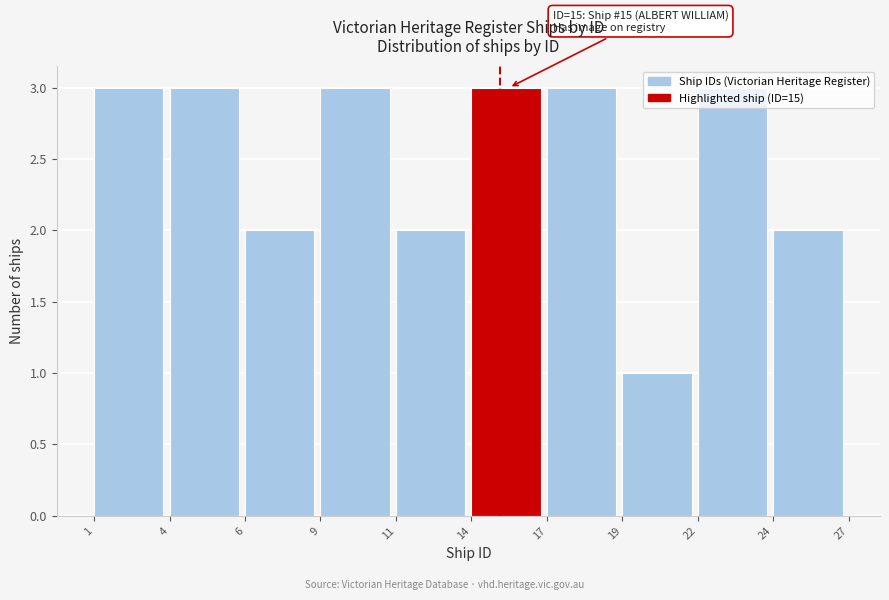

Which has a higher value, 11 or 17?

17